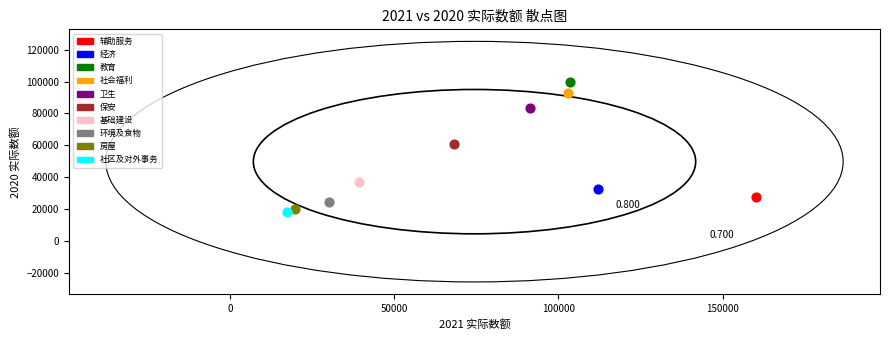

What are all the series names shown in the legend?

辅助服务, 经济, 教育, 社会福利, 卫生, 保安, 基础建设, 环境及食物, 房屋, 社区及对外事务